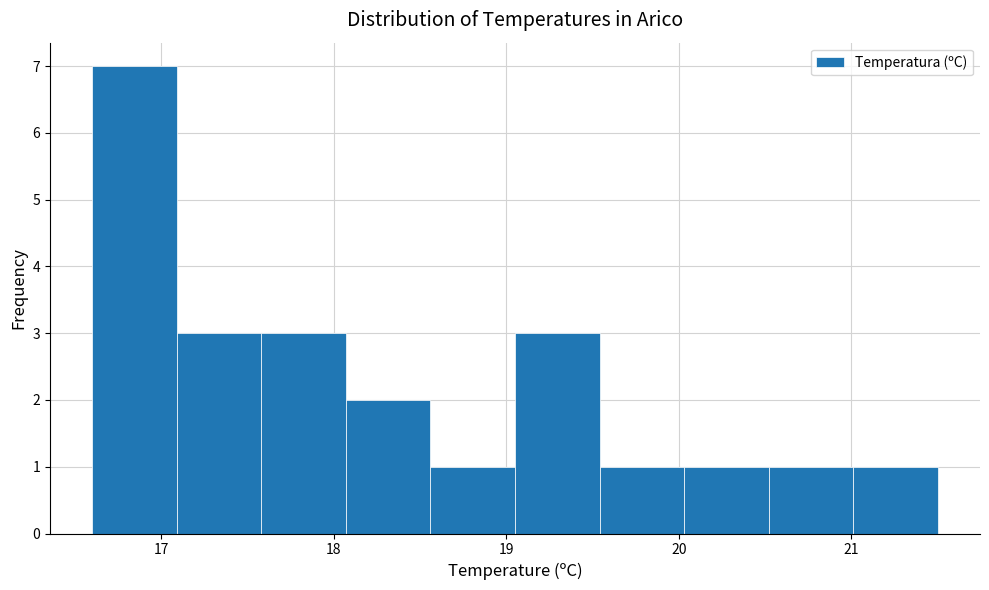

Reading left to right, transcribe this chart: for each bar, give the range it covers on the x-axis and its height. Neither the bar edges nor the heights are printed on the chart, so give them approximately, as read against the axes.

16.60 to 17.09: 7
17.09 to 17.58: 3
17.58 to 18.07: 3
18.07 to 18.56: 2
18.56 to 19.05: 1
19.05 to 19.54: 3
19.54 to 20.03: 1
20.03 to 20.52: 1
20.52 to 21.01: 1
21.01 to 21.50: 1